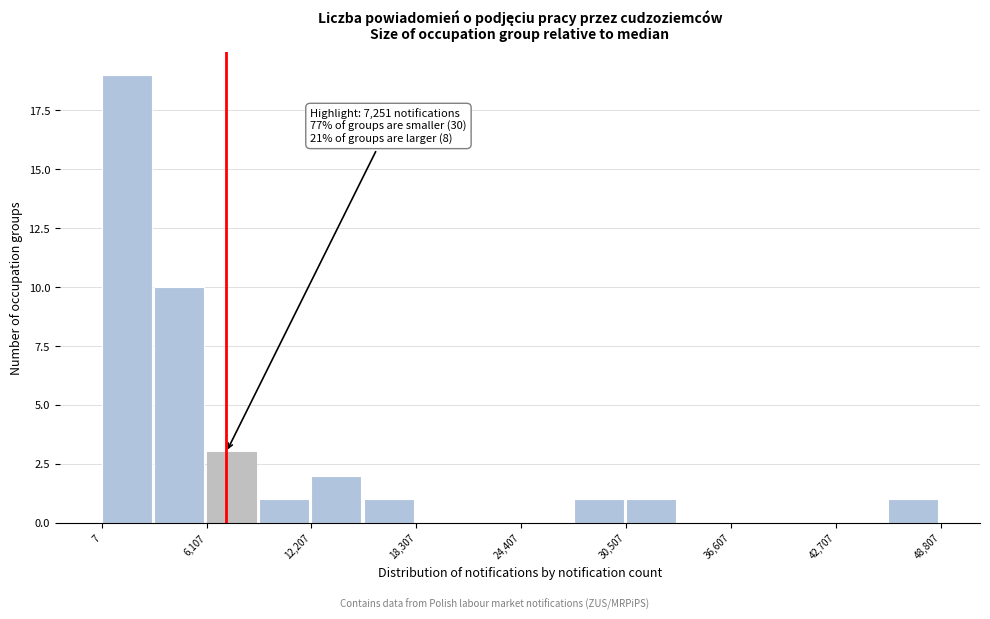

Around what value on the x-axis is the tallest bar? Give the approximate position of its centre, as read against the axis.

1000